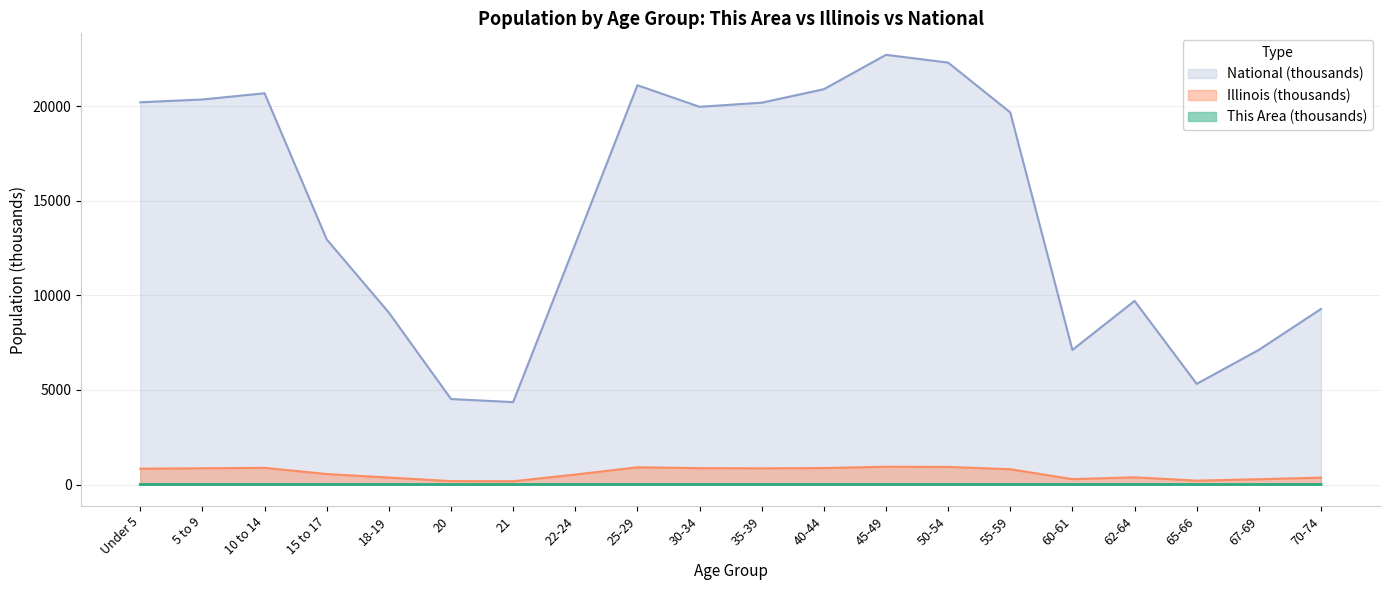

What is the label of the 8th point from the right?

45-49